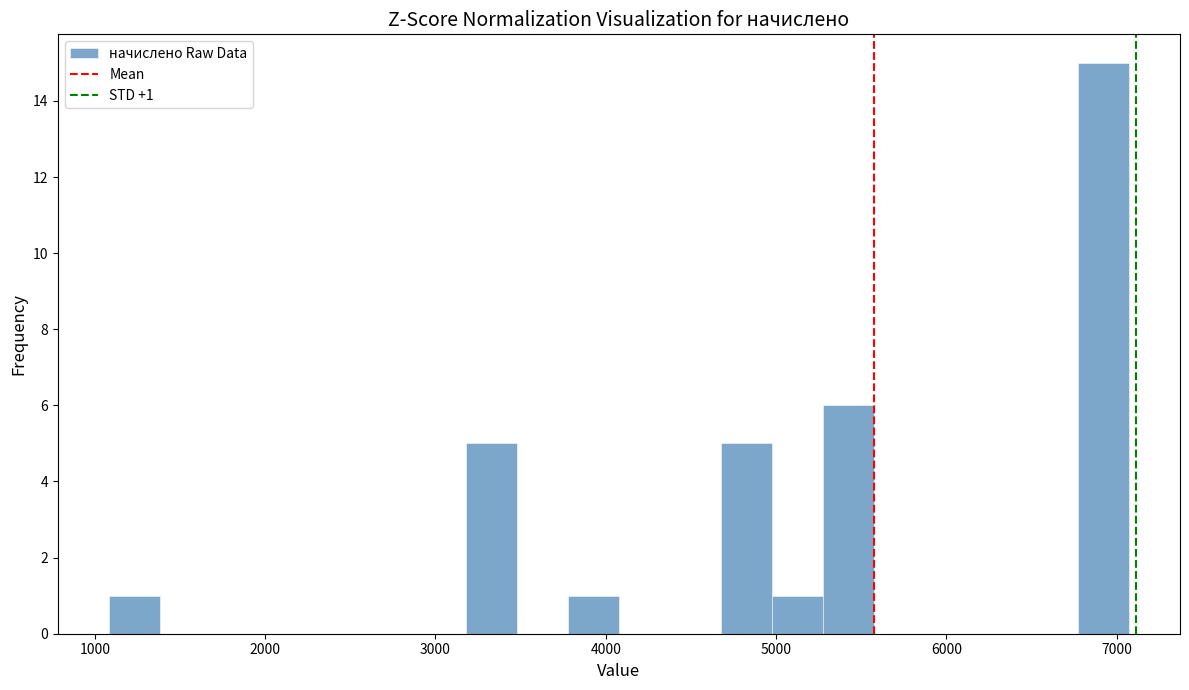

Around what value on the x-axis is the tallest bar? Give the approximate position of its centre, as read against the axis.

6900